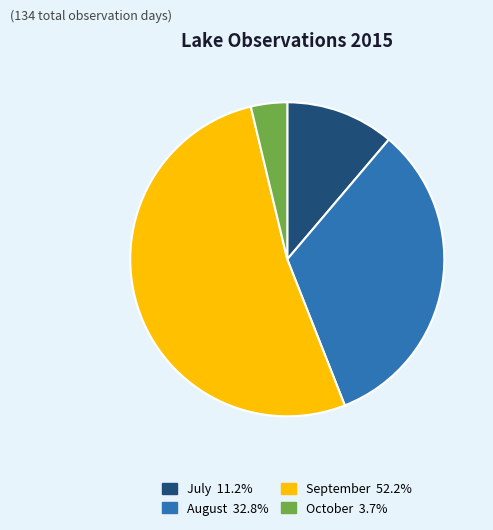

Is there a majority slice in this chart?

Yes